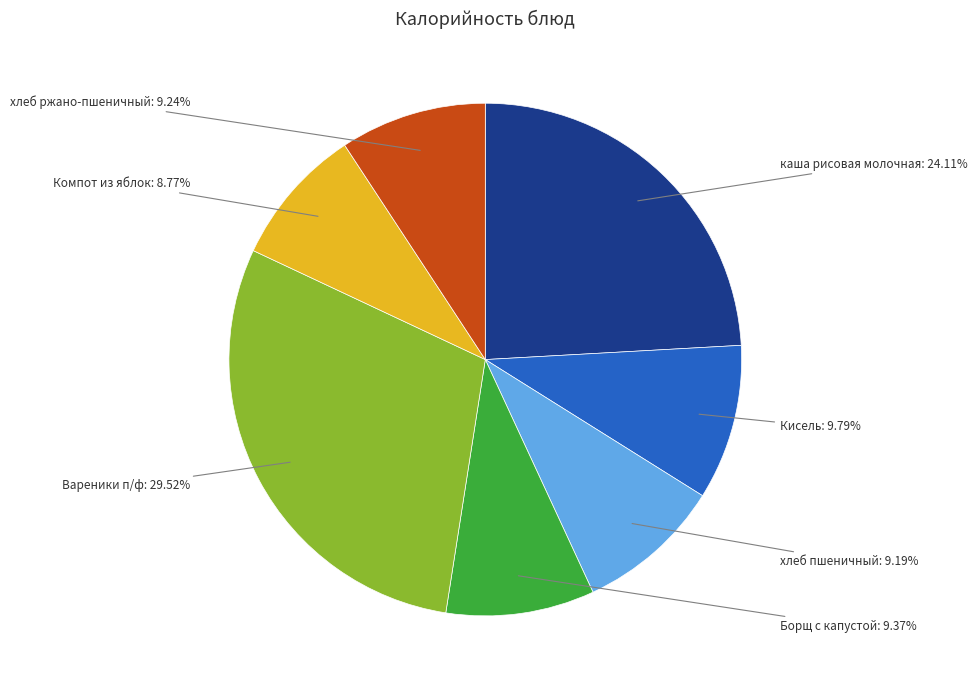

Does any single category account for the majority?

No